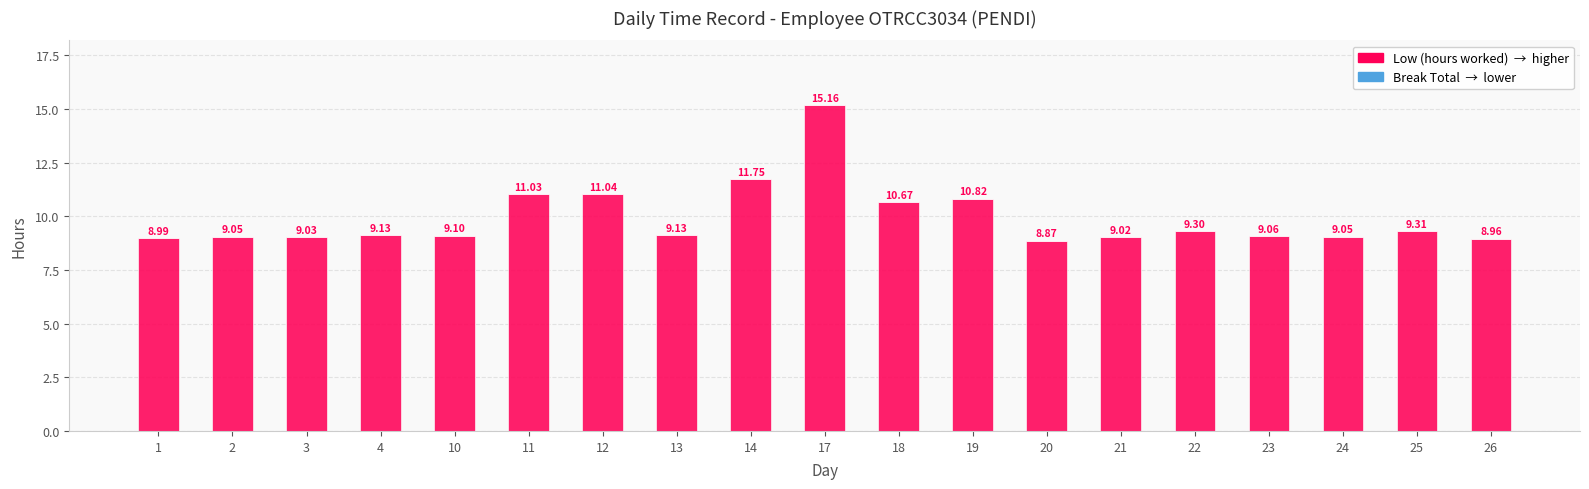

What is the change in value from 14 to 21?

-2.7